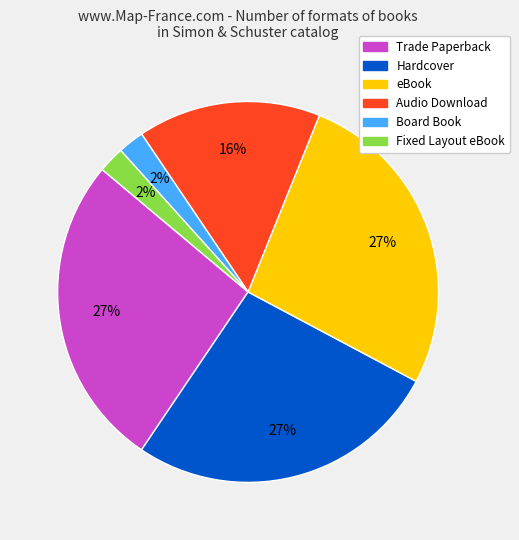

Does Fixed Layout eBook account for over 50% of the chart?

No